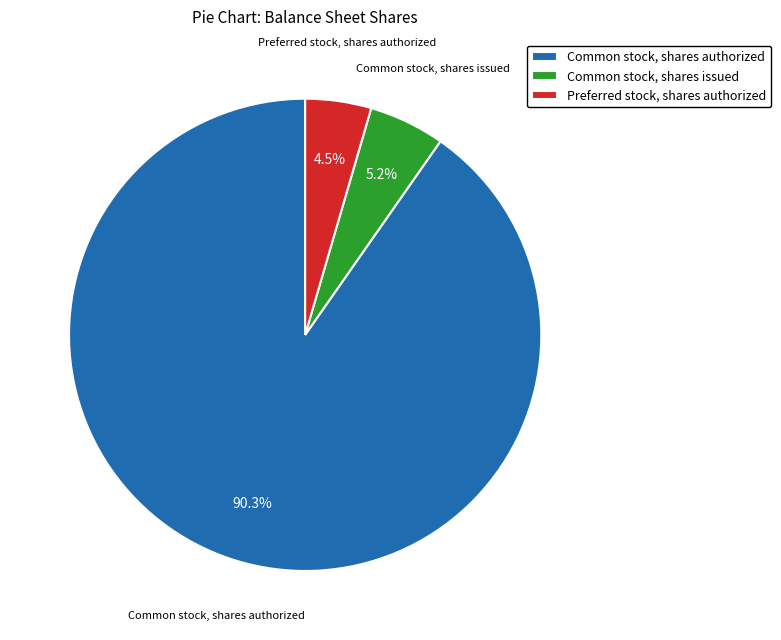

To the nearest percent, what is the average slice percentage?

33%